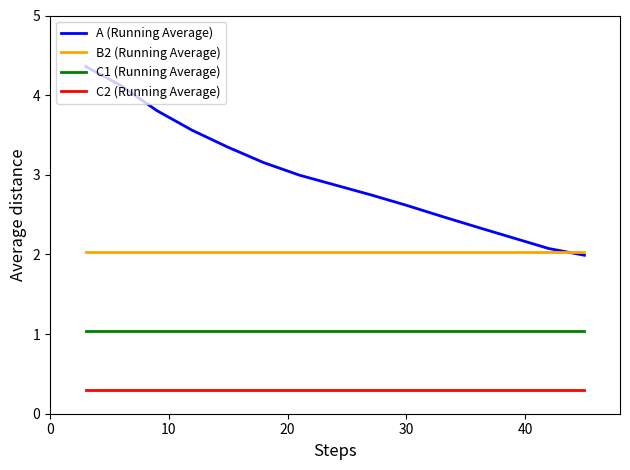

Rank the series by their maximum value, from lowest to highest.

C2 (Running Average), C1 (Running Average), B2 (Running Average), A (Running Average)